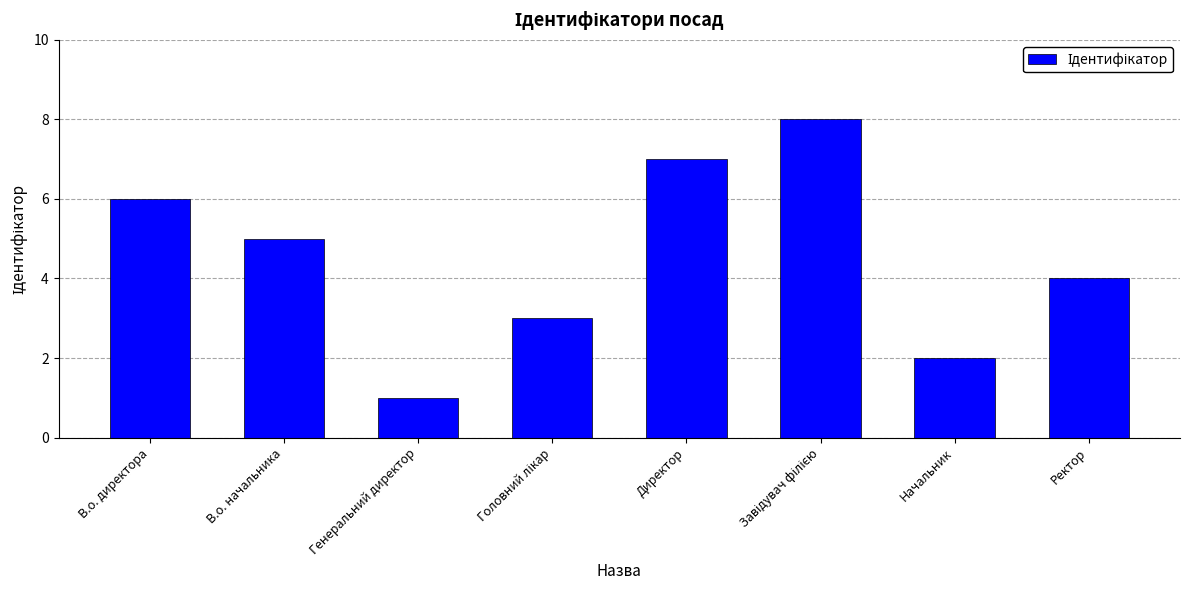

What is the label of the 7th bar from the left?

Начальник